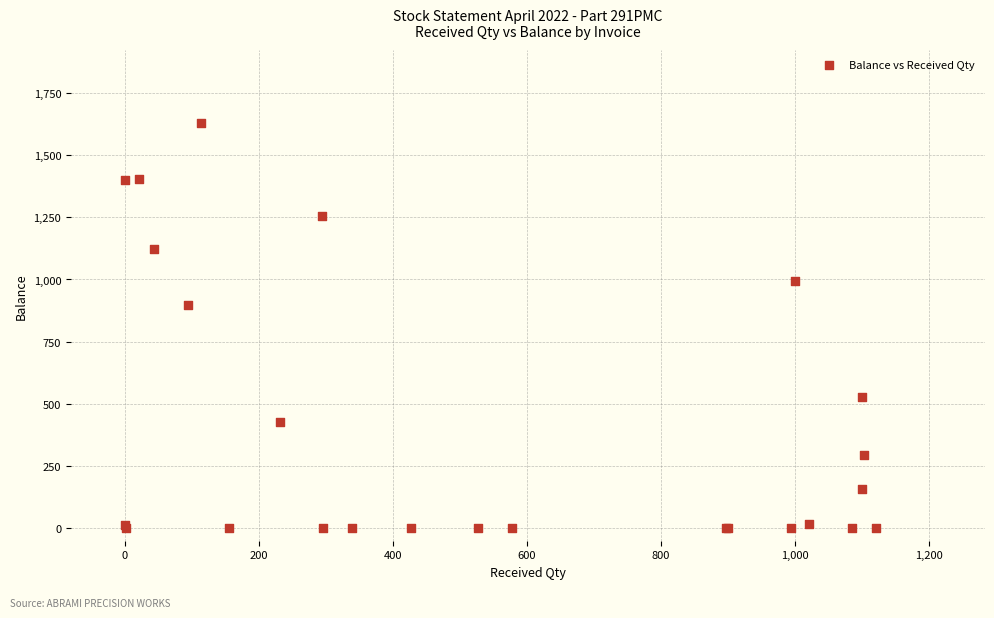

What Y value in the scatter plot is closest to 814?

898